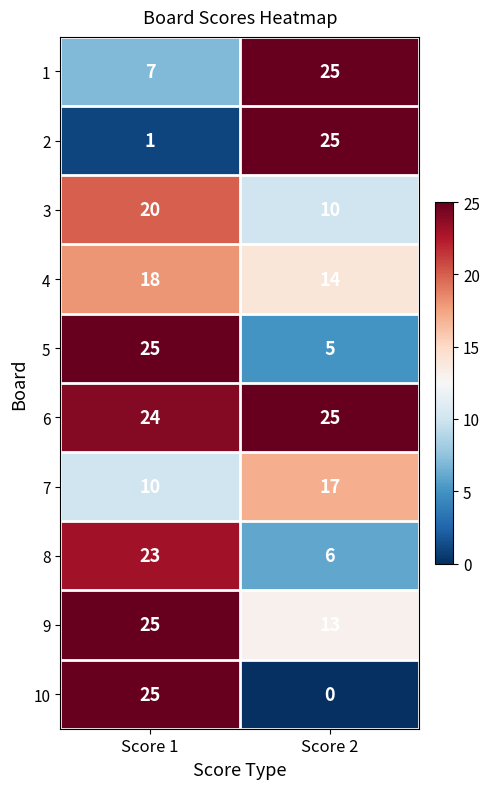

Reading left to right, extract all data points from this chart.

1: 7	25
2: 1	25
3: 20	10
4: 18	14
5: 25	5
6: 24	25
7: 10	17
8: 23	6
9: 25	13
10: 25	0